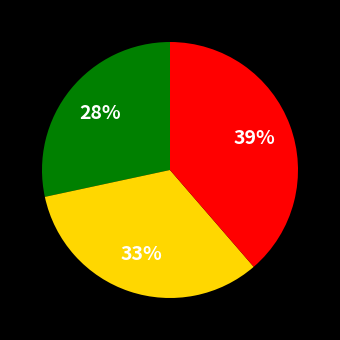

Count the number of slices in the pie.

3